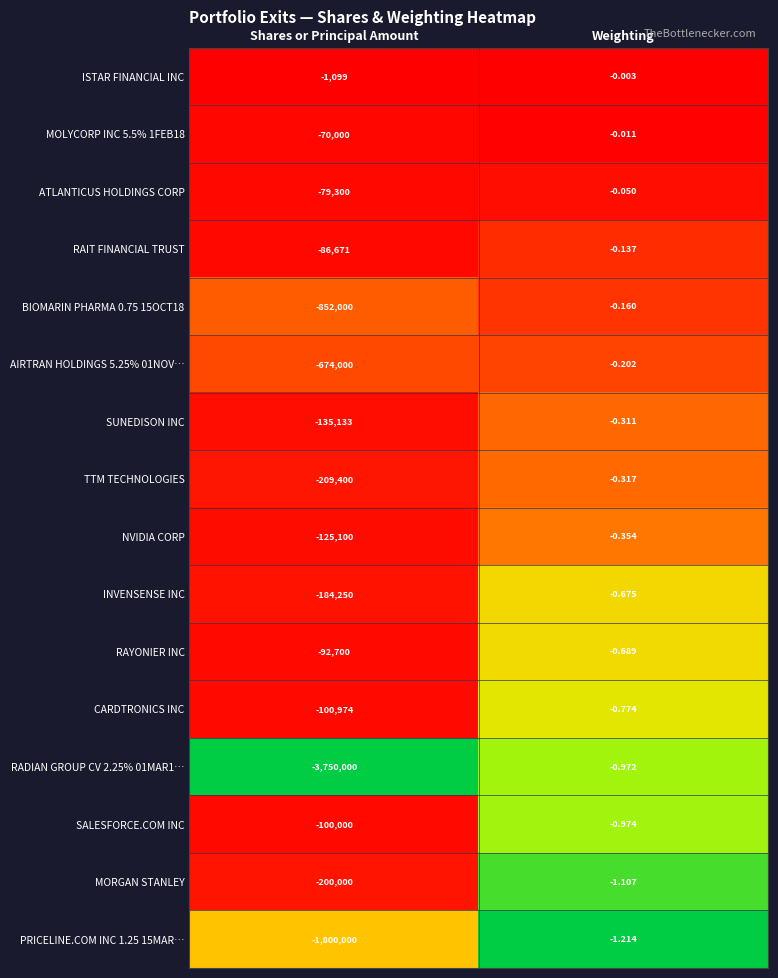

Which series has the largest total across all categories?

ISTAR FINANCIAL INC